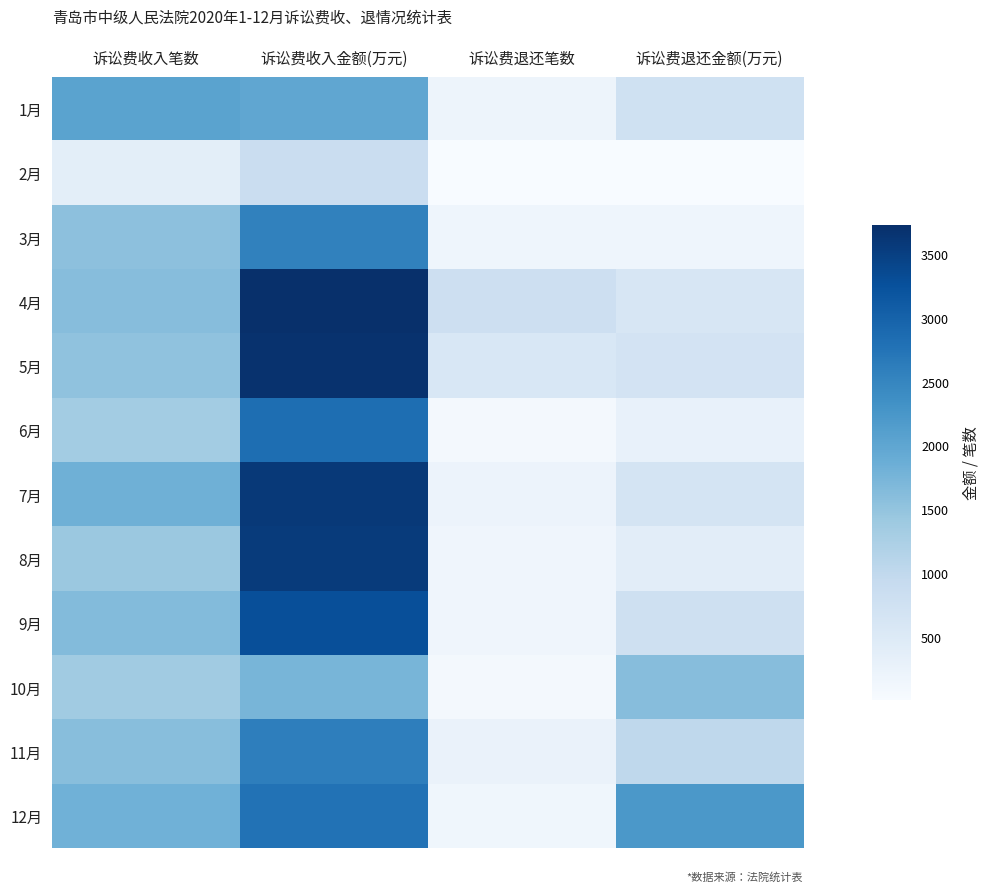

Which has a higher value, 诉讼费收入笔数 or 诉讼费收入金额(万元)?

诉讼费收入笔数